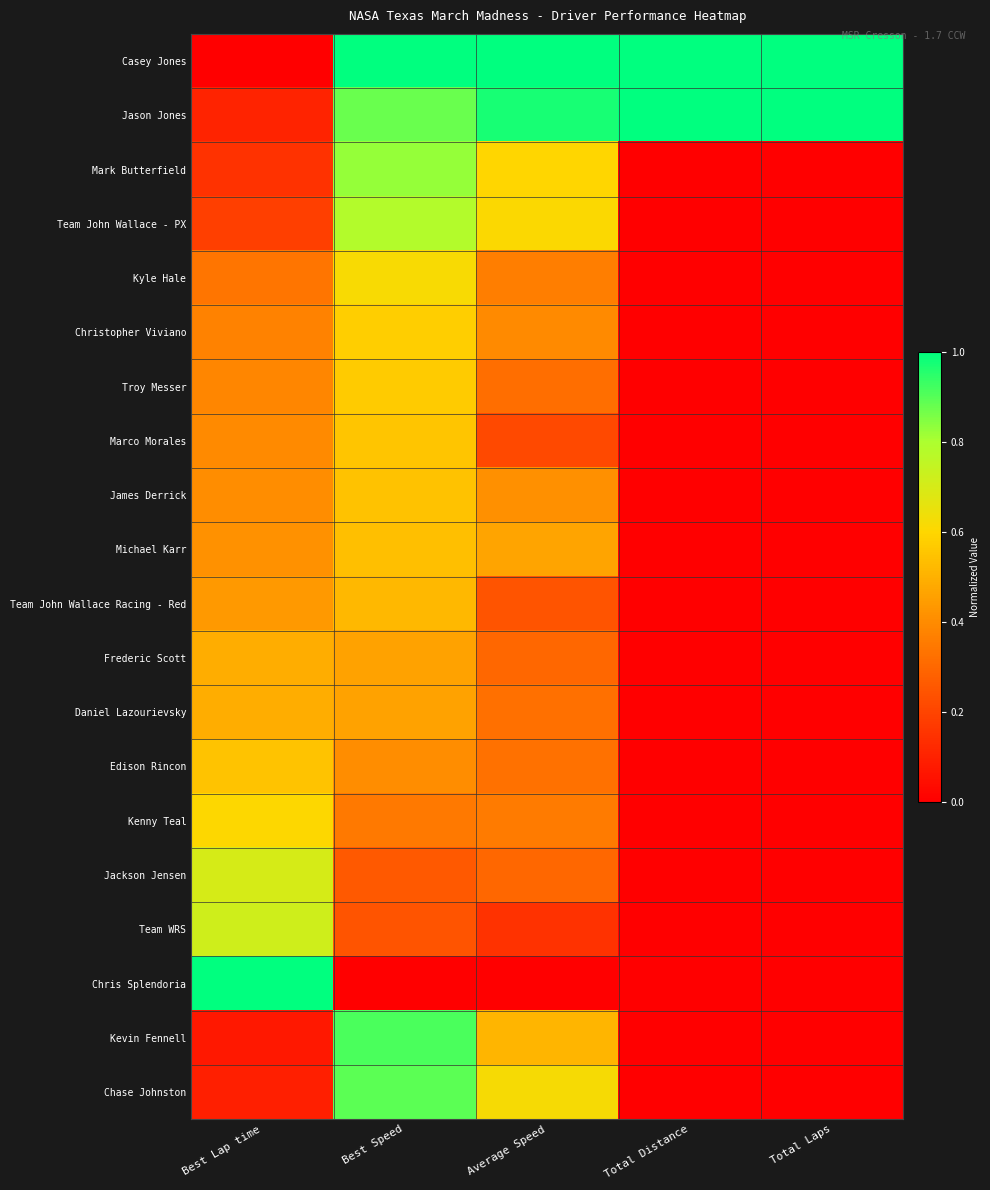

Which series has the largest range (max minus min)?

Casey Jones